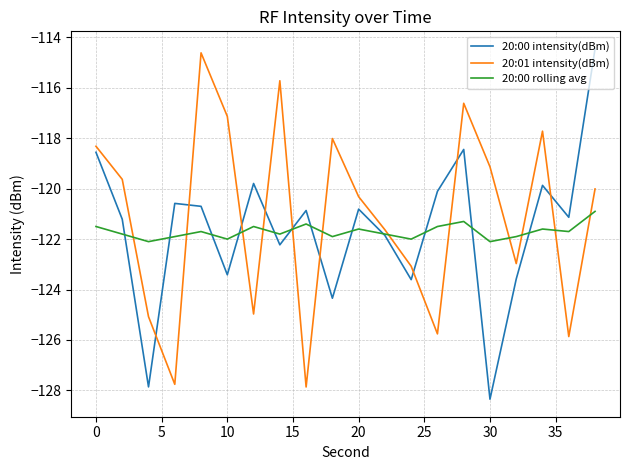

How many intersections are there between 20:00 rolling avg and 20:01 intensity(dBm)?

12